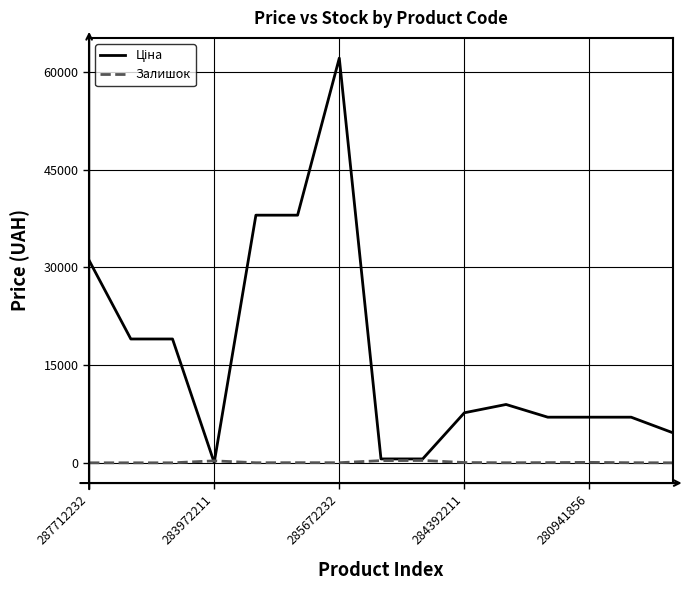

What is the greatest value displayed?

62116.9